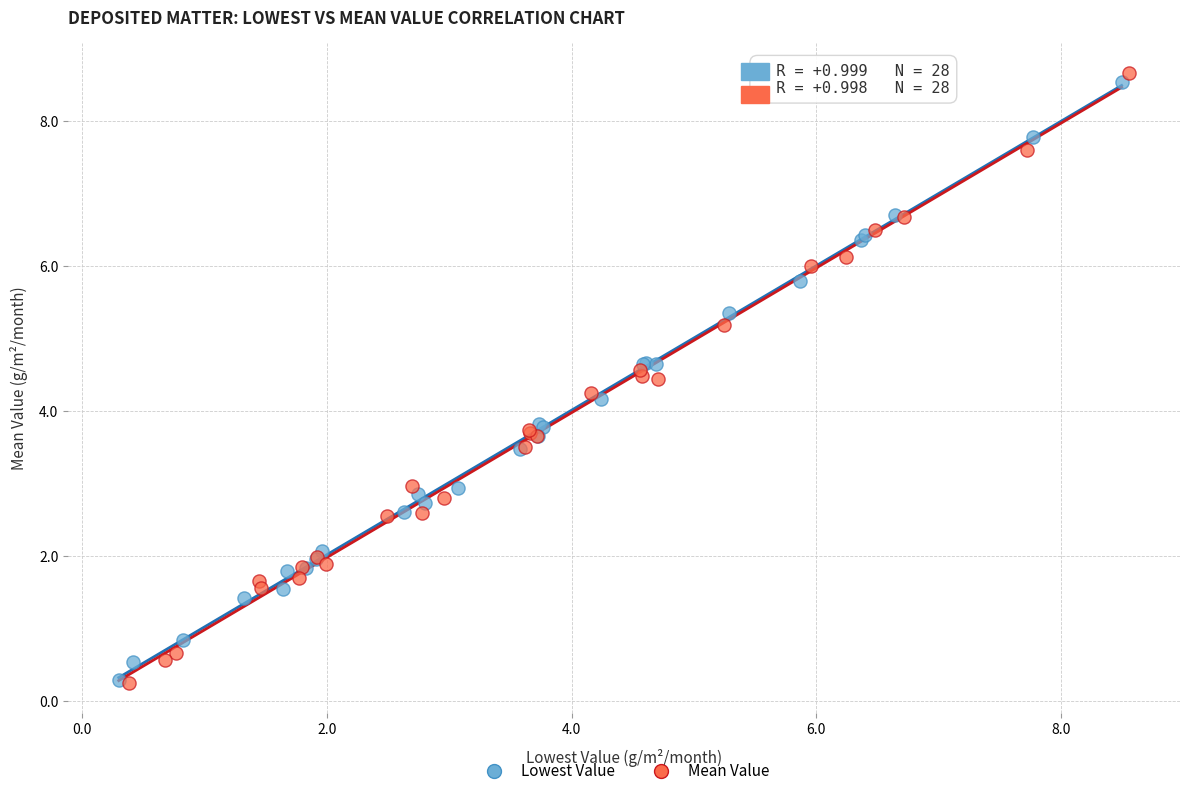

What are all the series names shown in the legend?

Lowest Value, Mean Value